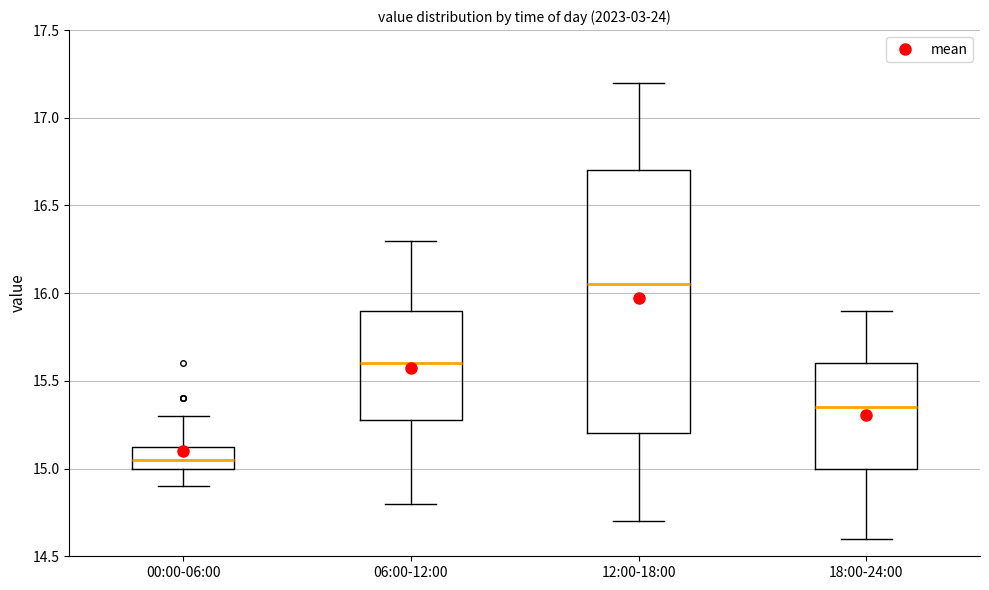

Reading left to right, read every box against the y-axis: the position of its median line, the range the box covers, and the ends of its whiskers. The values are not printed on the chart, so give them approximately, as read against the axis.

00:00-06:00: median 15.05, box 15.00 to 15.15, whiskers 14.90 to 15.30
06:00-12:00: median 15.60, box 15.30 to 15.90, whiskers 14.80 to 16.30
12:00-18:00: median 16.05, box 15.20 to 16.70, whiskers 14.70 to 17.20
18:00-24:00: median 15.35, box 15.00 to 15.60, whiskers 14.60 to 15.90